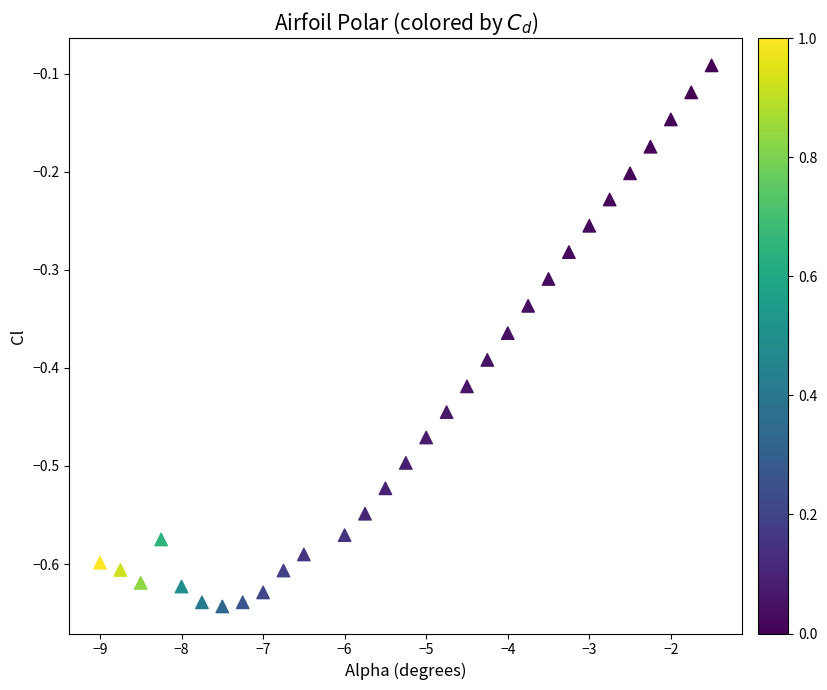

What is the range of Y values (max minus min)?

0.6